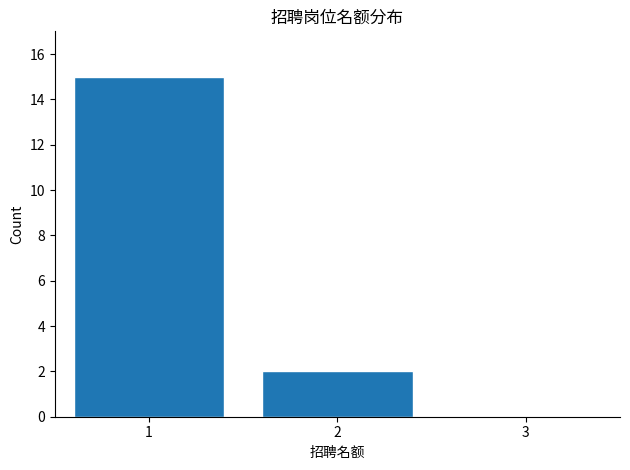

Reading left to right, what are all the values shown in this chart?

1=15	2=2	3=0